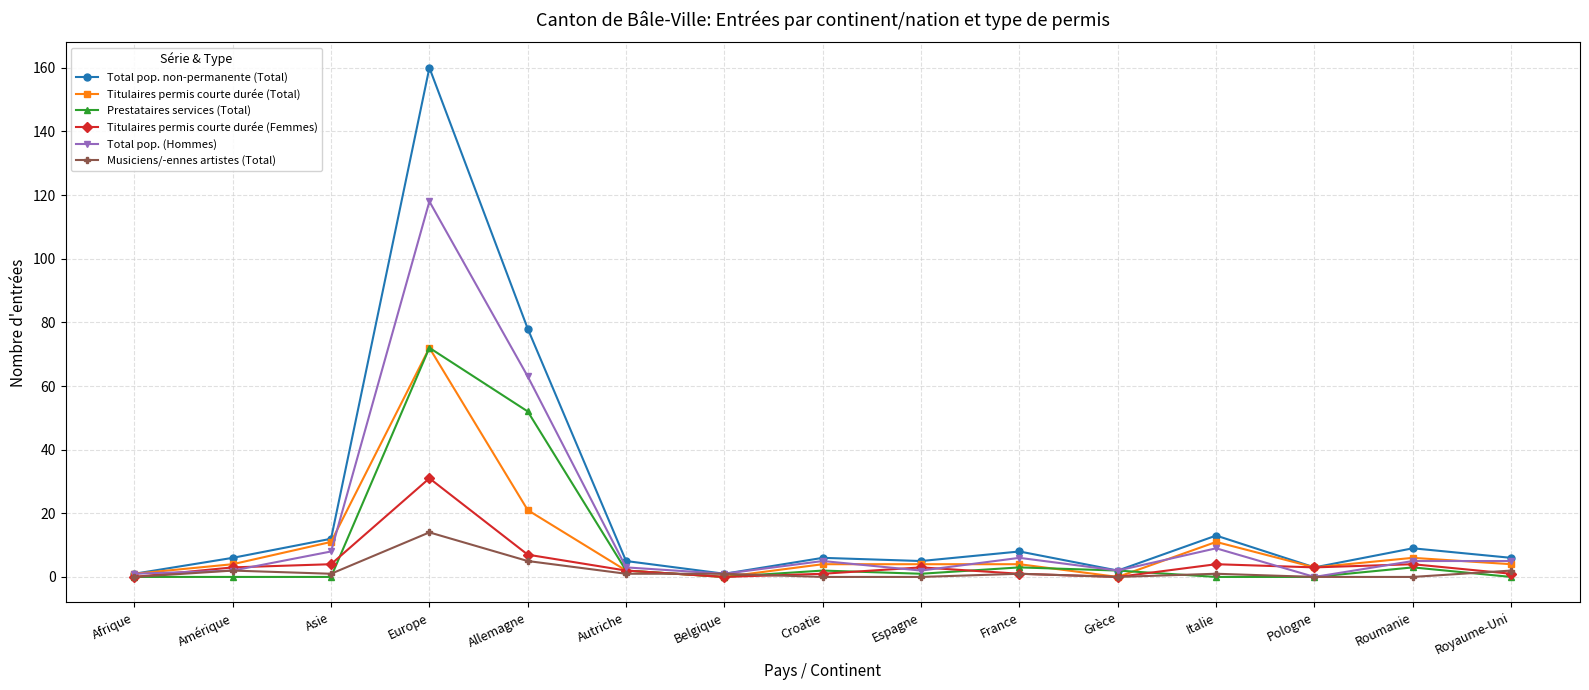

What is the sum of all Titulaires permis courte durée (Femmes) values?

64